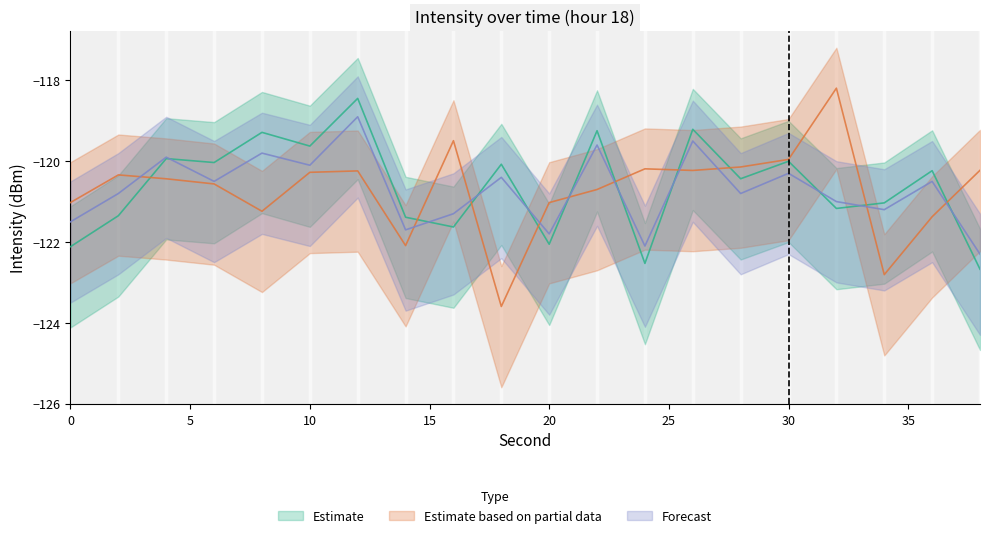

Is this an area chart (filled region under the line)?

No